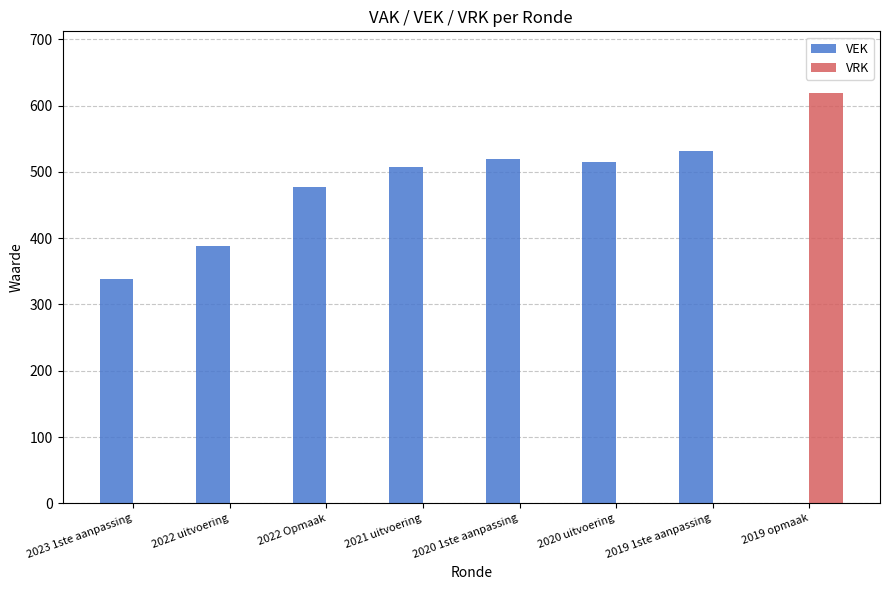

Reading left to right, list all the values displayed in this chart.

VEK: 2023 1ste aanpassing=338	2022 uitvoering=388	2022 Opmaak=477	2021 uitvoering=508	2020 1ste aanpassing=519	2020 uitvoering=515	2019 1ste aanpassing=531	2019 opmaak=0
VRK: 2023 1ste aanpassing=0	2022 uitvoering=0	2022 Opmaak=0	2021 uitvoering=0	2020 1ste aanpassing=0	2020 uitvoering=0	2019 1ste aanpassing=0	2019 opmaak=619